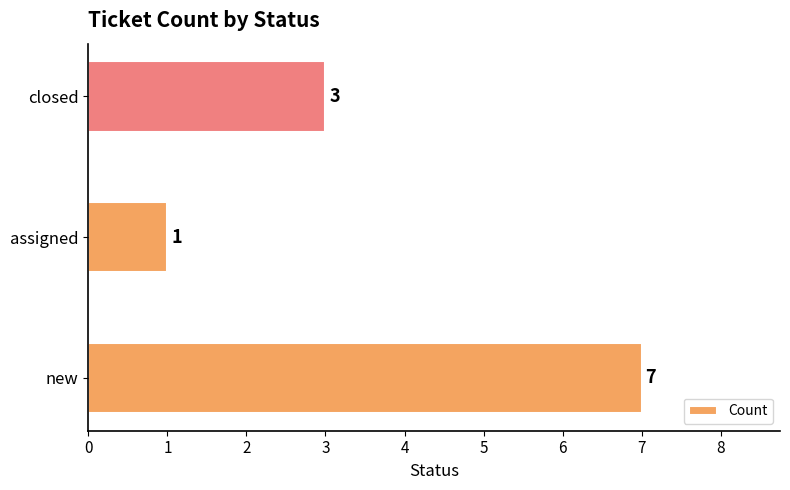

How many series are shown in this chart?

1